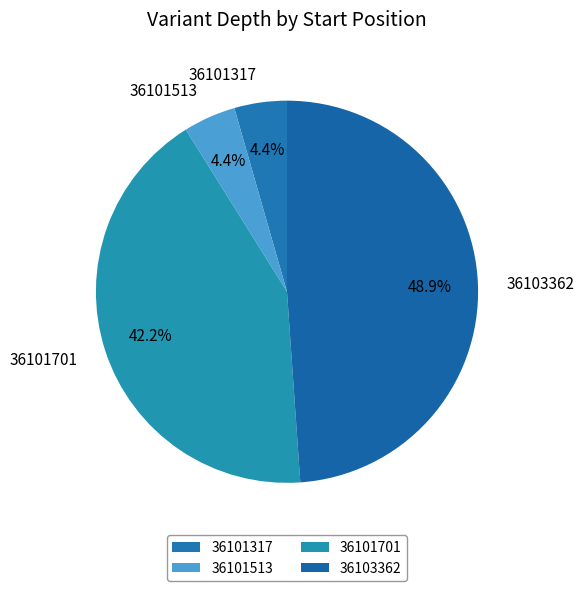

To the nearest percent, what portion does 36103362 represent?

49%